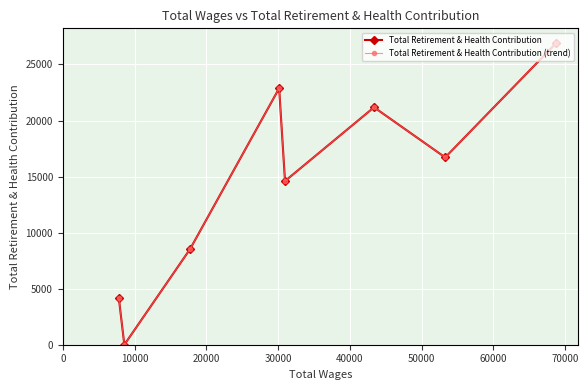

True or false: Total Retirement & Health Contribution has more than 0 points higher than both neighbors.

True